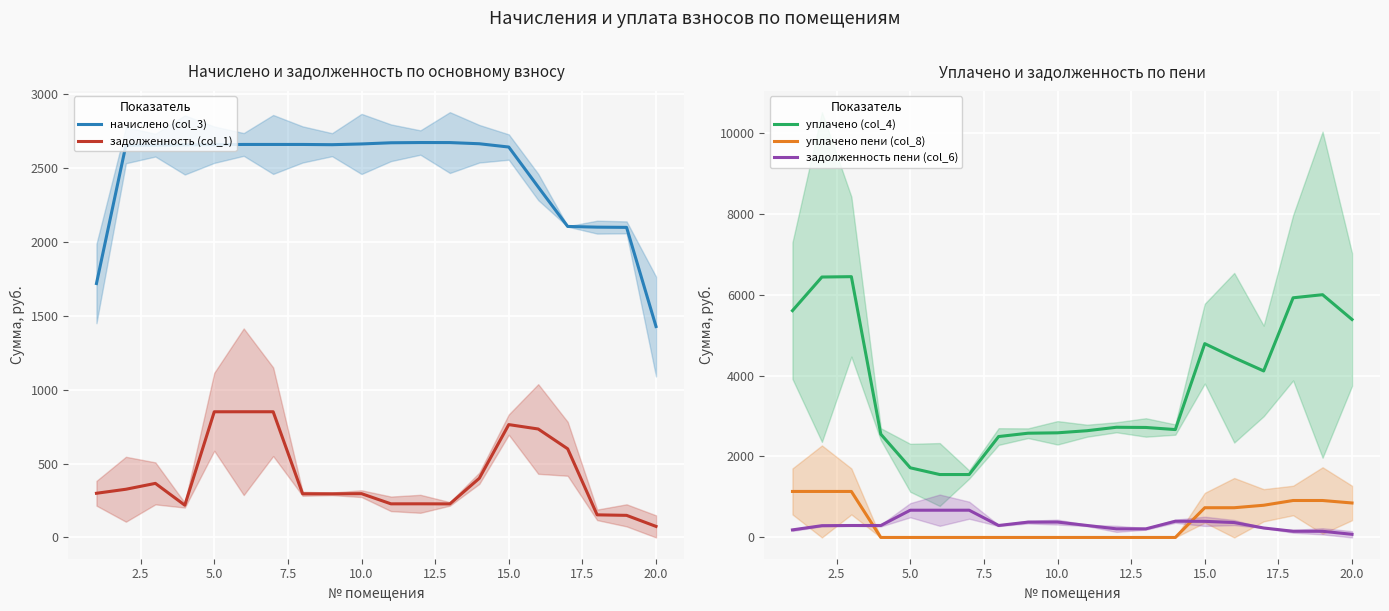

Rank the series by their maximum value, from highest to lowest.

уплачено (col_4), начислено (col_3), уплачено пени (col_8), задолженность (col_1), задолженность пени (col_6)